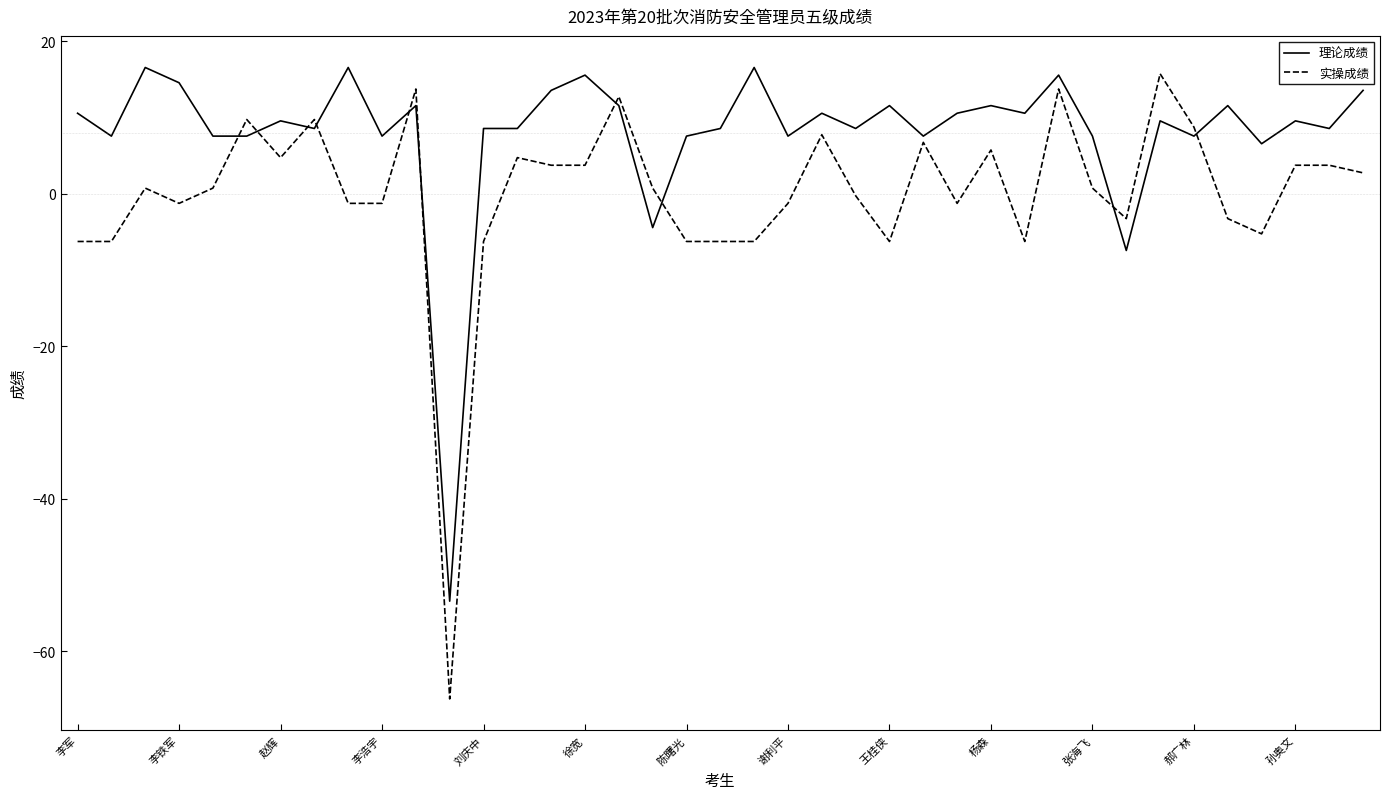

Which series has the largest range (max minus min)?

实操成绩